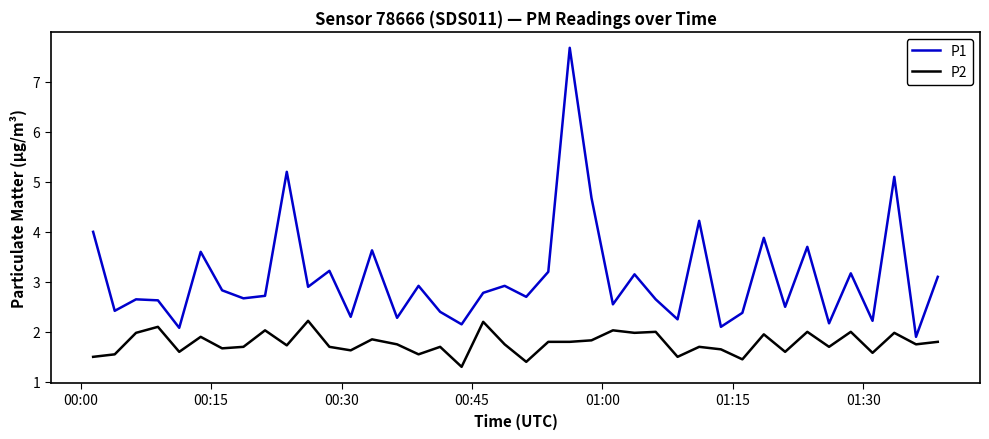

Rank the series by their average value, from highest to lowest.

P1, P2